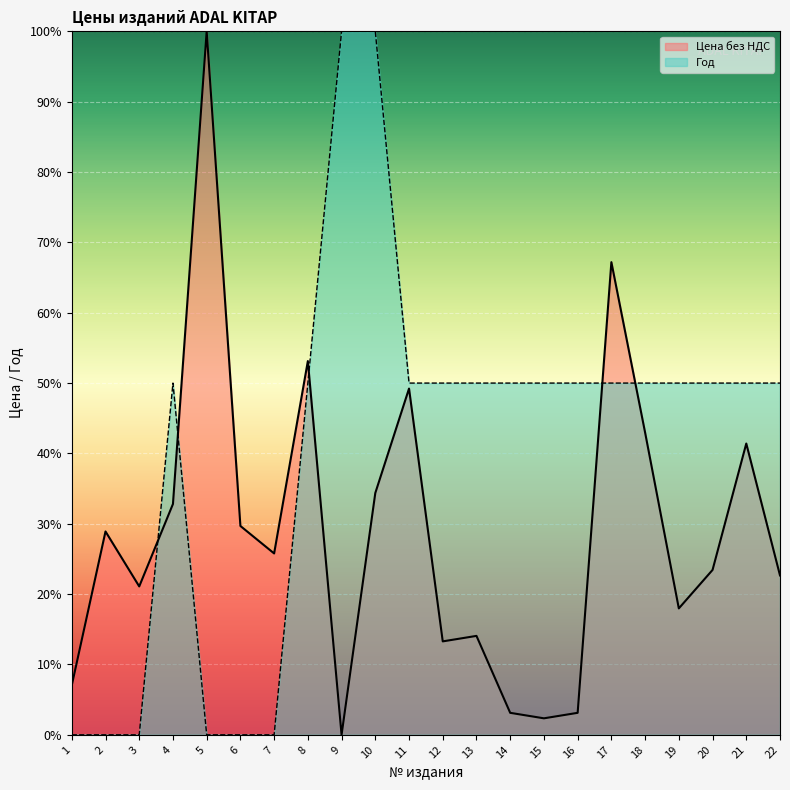

Does the chart display data point markers on the line(s)?

No